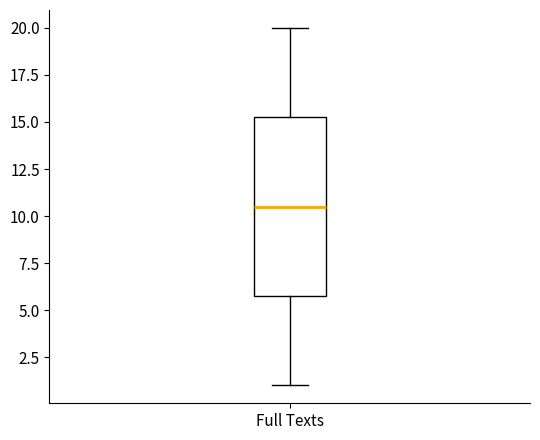

Read this box plot against the y-axis: the position of the median line, the range covered by the box, and the ends of both whiskers. The values are not printed on the chart, so give them approximately, as read against the axis.

median 10.5, box 6.0 to 15.5, whiskers 1.0 to 20.0